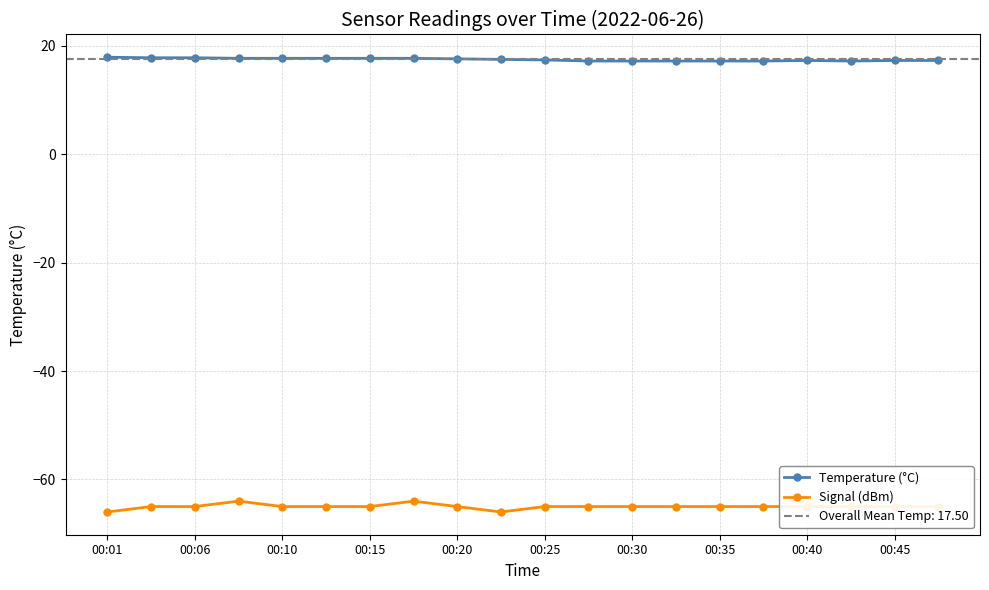

True or false: Signal (dBm) and Temperature (°C) cross at least once.

False